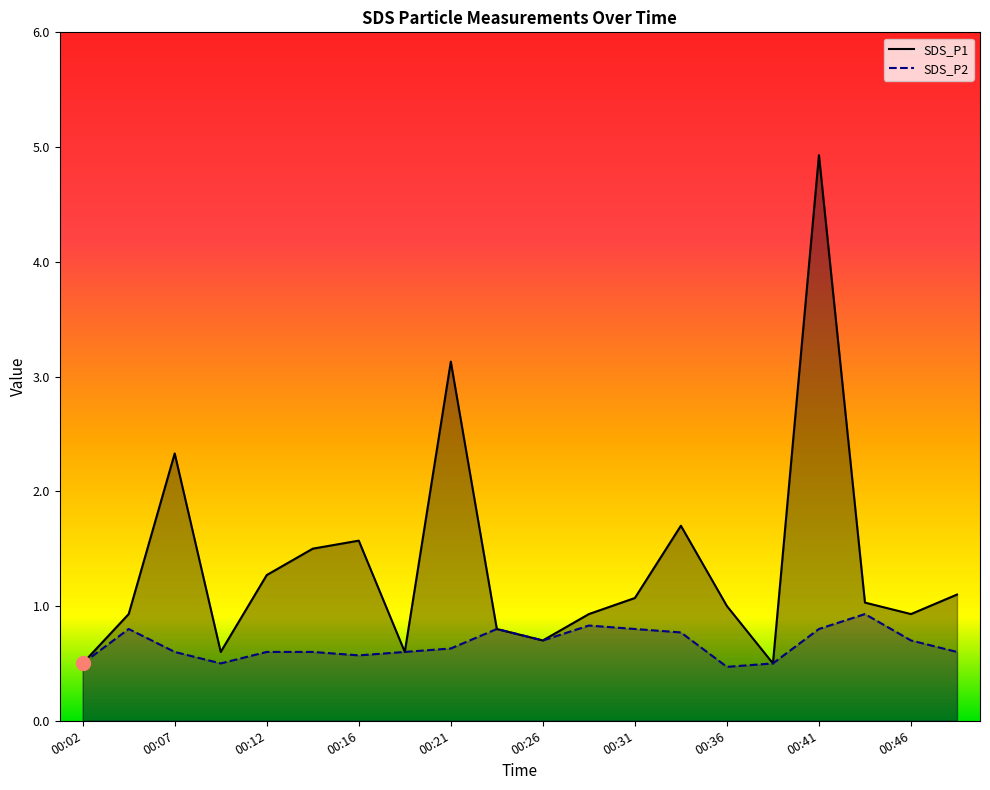

The SDS_P2 series shows 0.4 at 00:33. True or false?

False